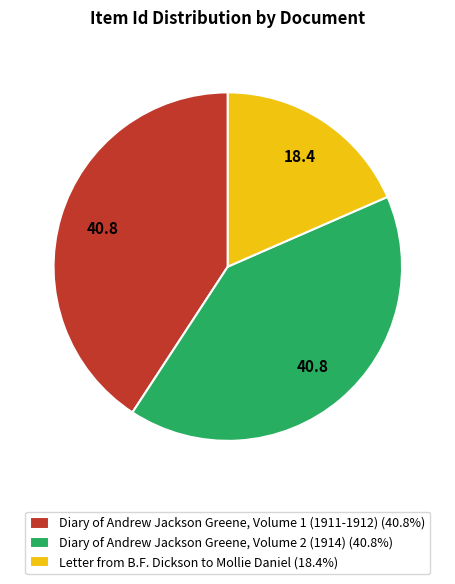

Which category has the smallest portion of the pie?

Letter from B.F. Dickson to Mollie Daniel